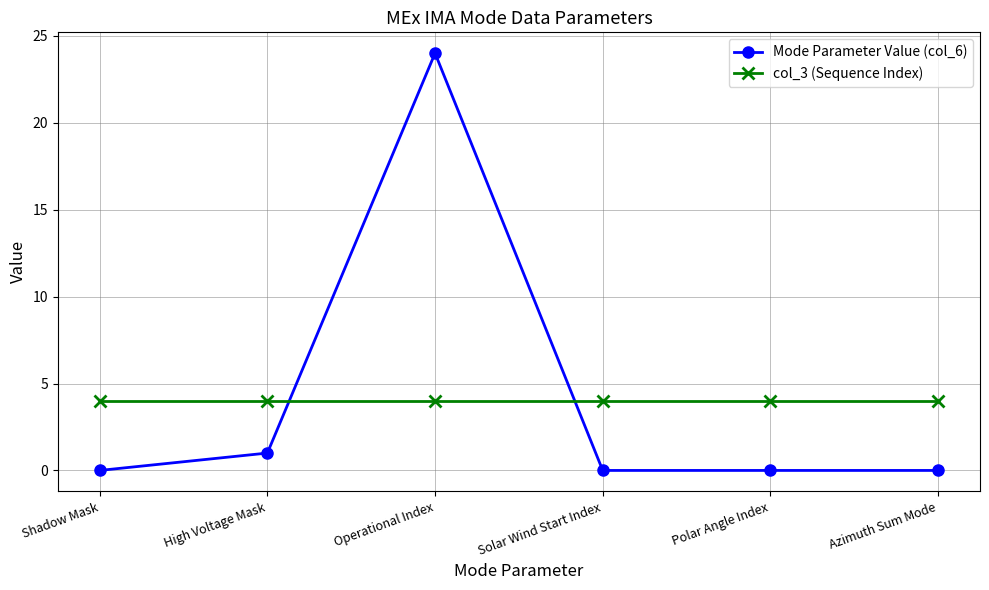

What is the sum of all col_3 (Sequence Index) values?

24